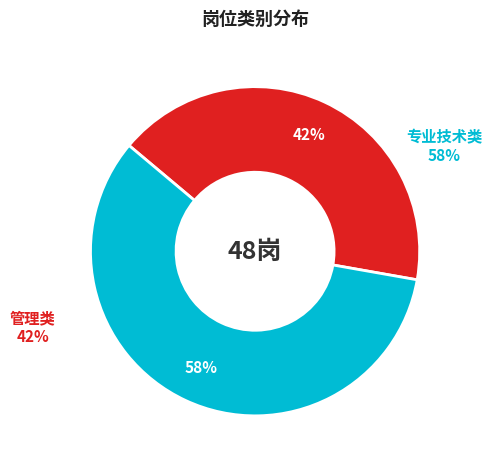

Is there a majority slice in this chart?

Yes